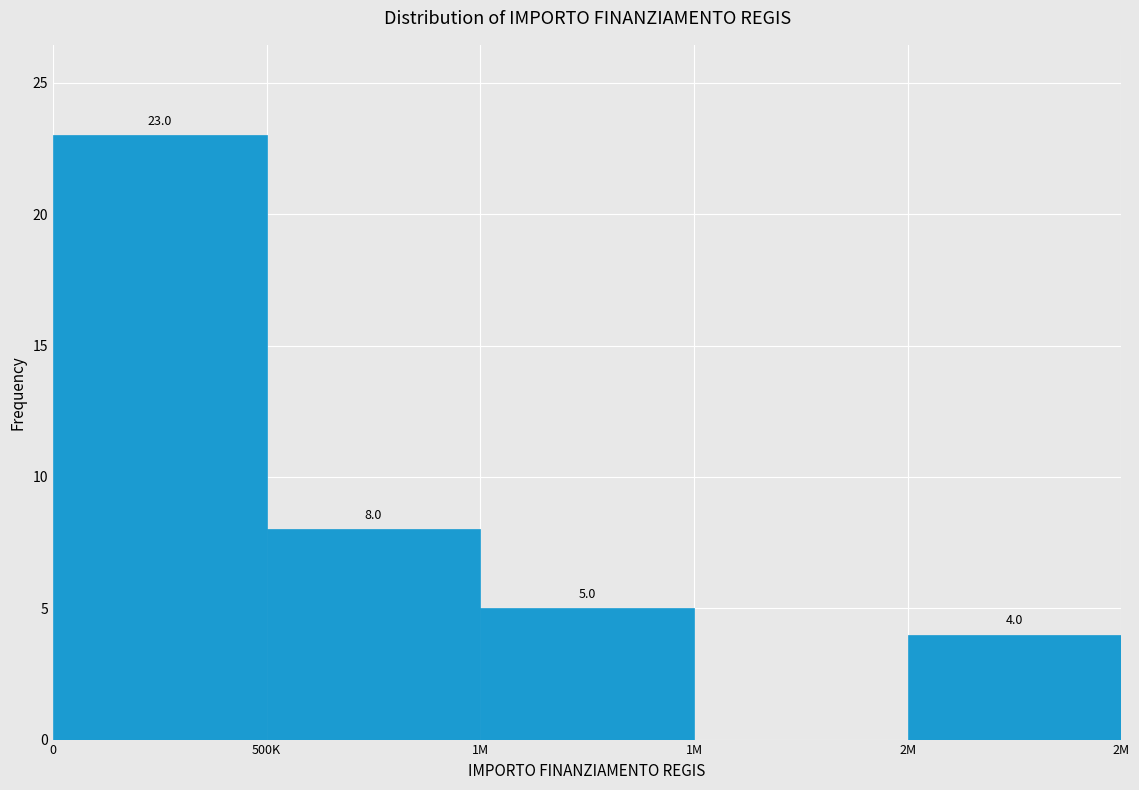

Count the number of categories in the chart.

5